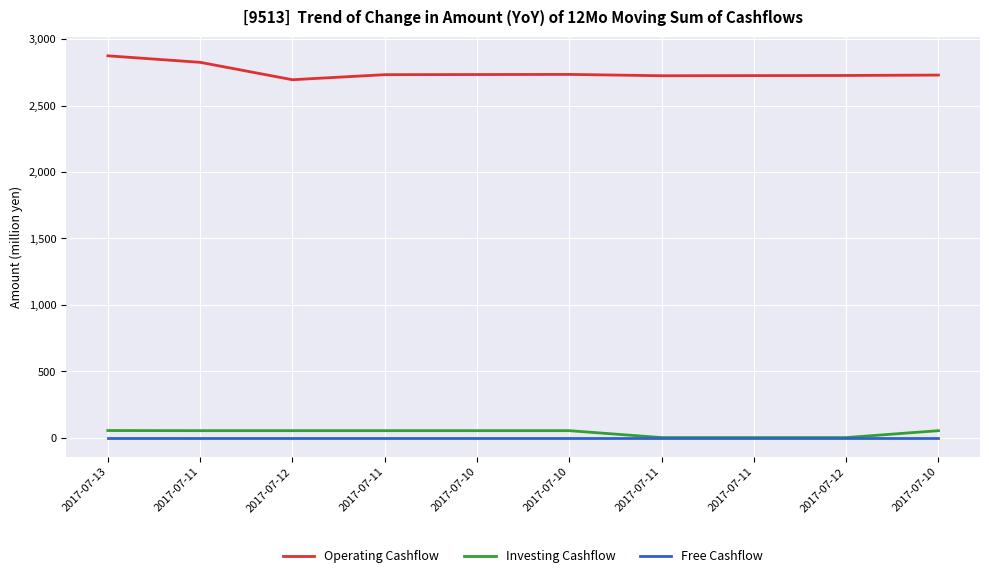

How many interior local valleys does the Operating Cashflow series have?

2